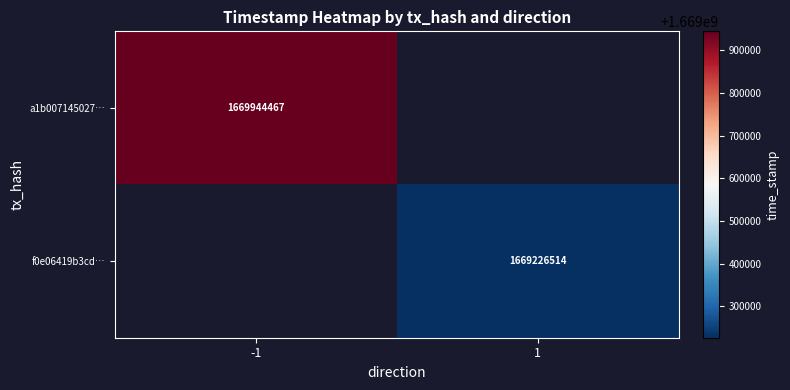

True or false: a1b007145027… has a value of 1669944467 at -1.

True